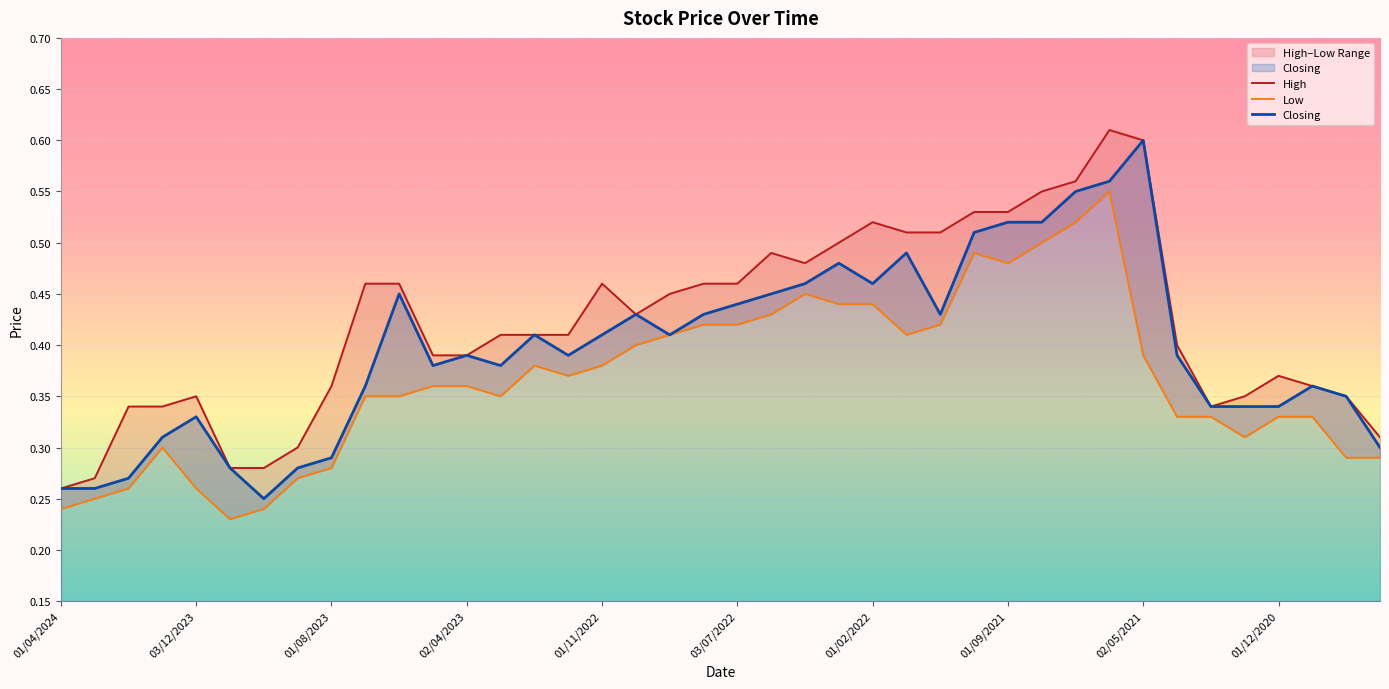

List the series in order of their peak value, highest first.

High, Closing, Low